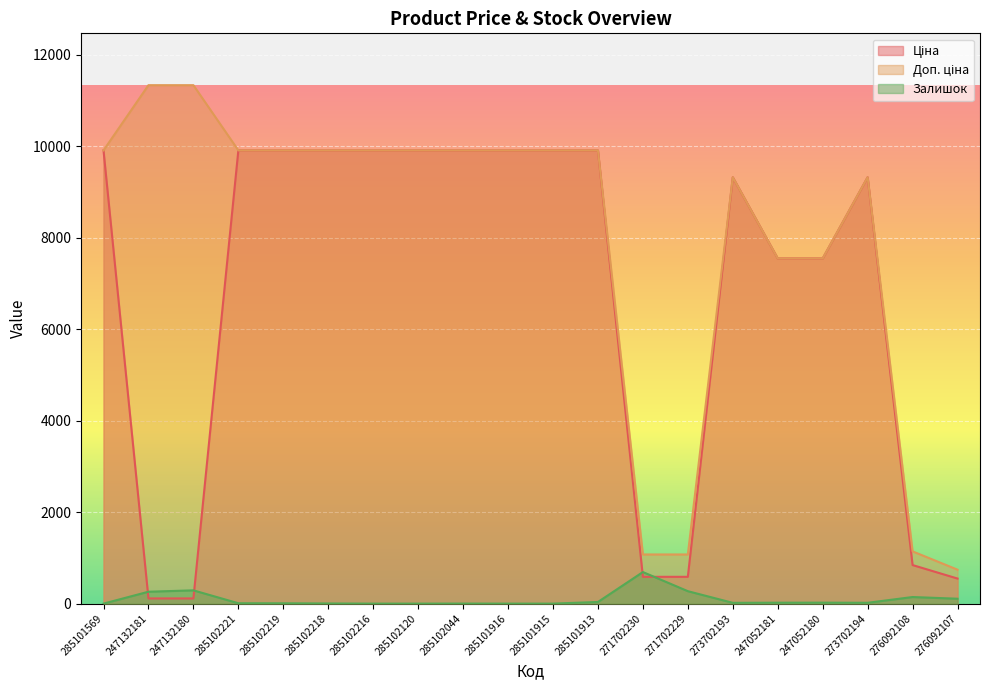

At which category does Залишок reach its first local valley?

273702193